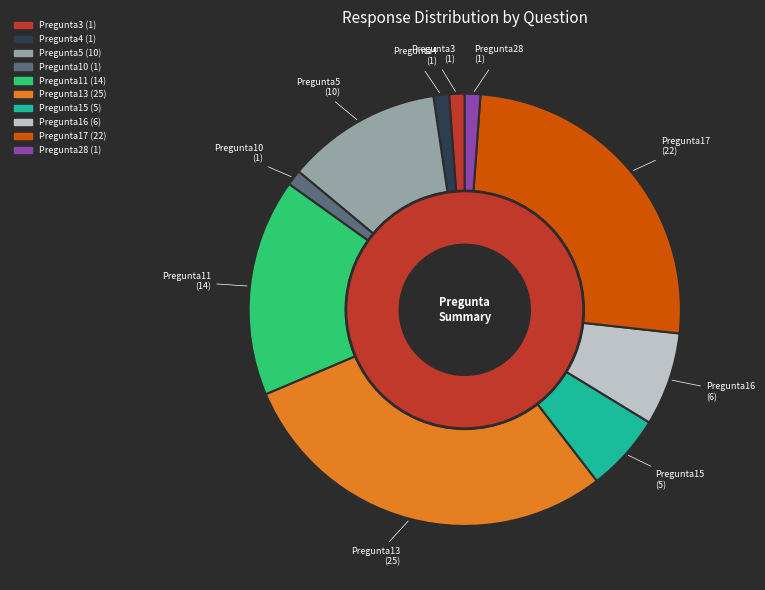

Does any single category account for the majority?

No